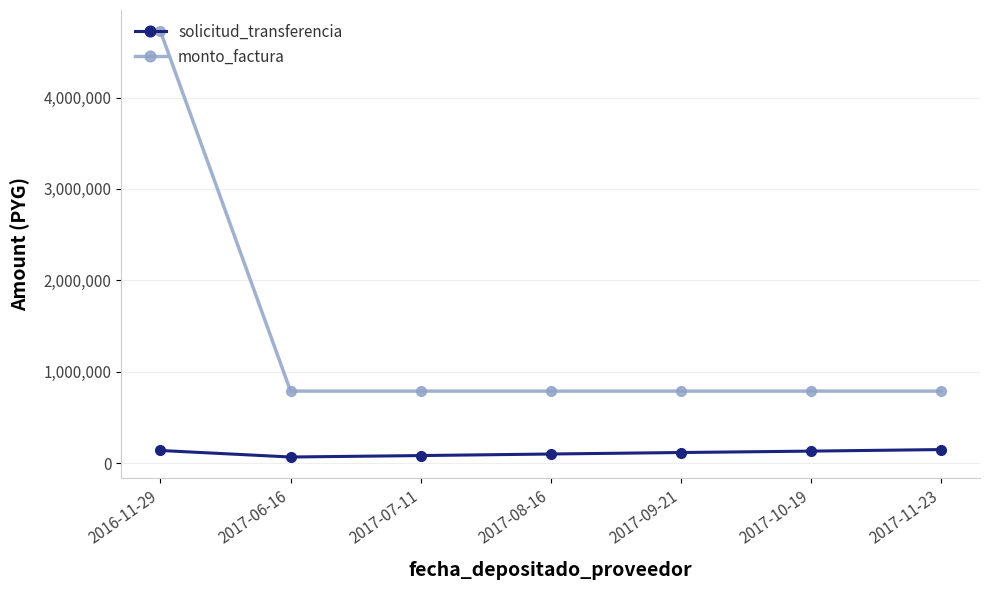

What position from the left is 2017-08-16?

4